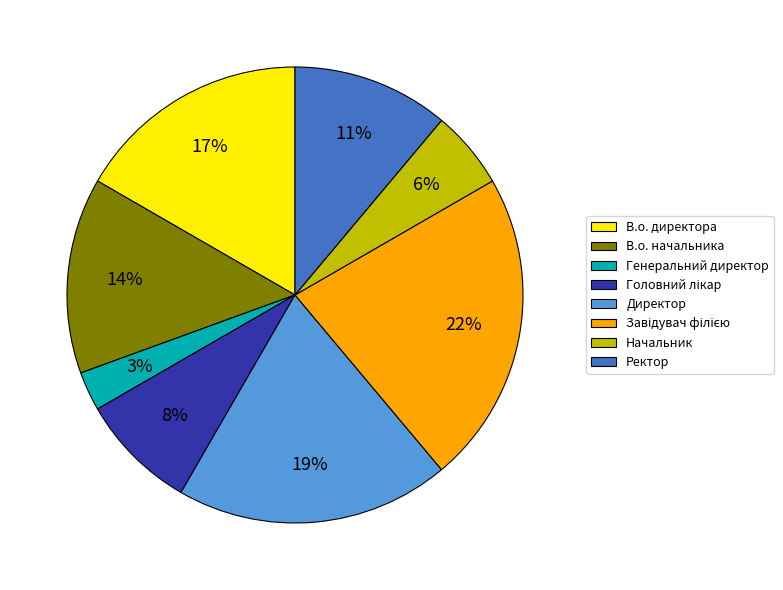

True or false: Генеральний директор accounts for 12% of the total.

False